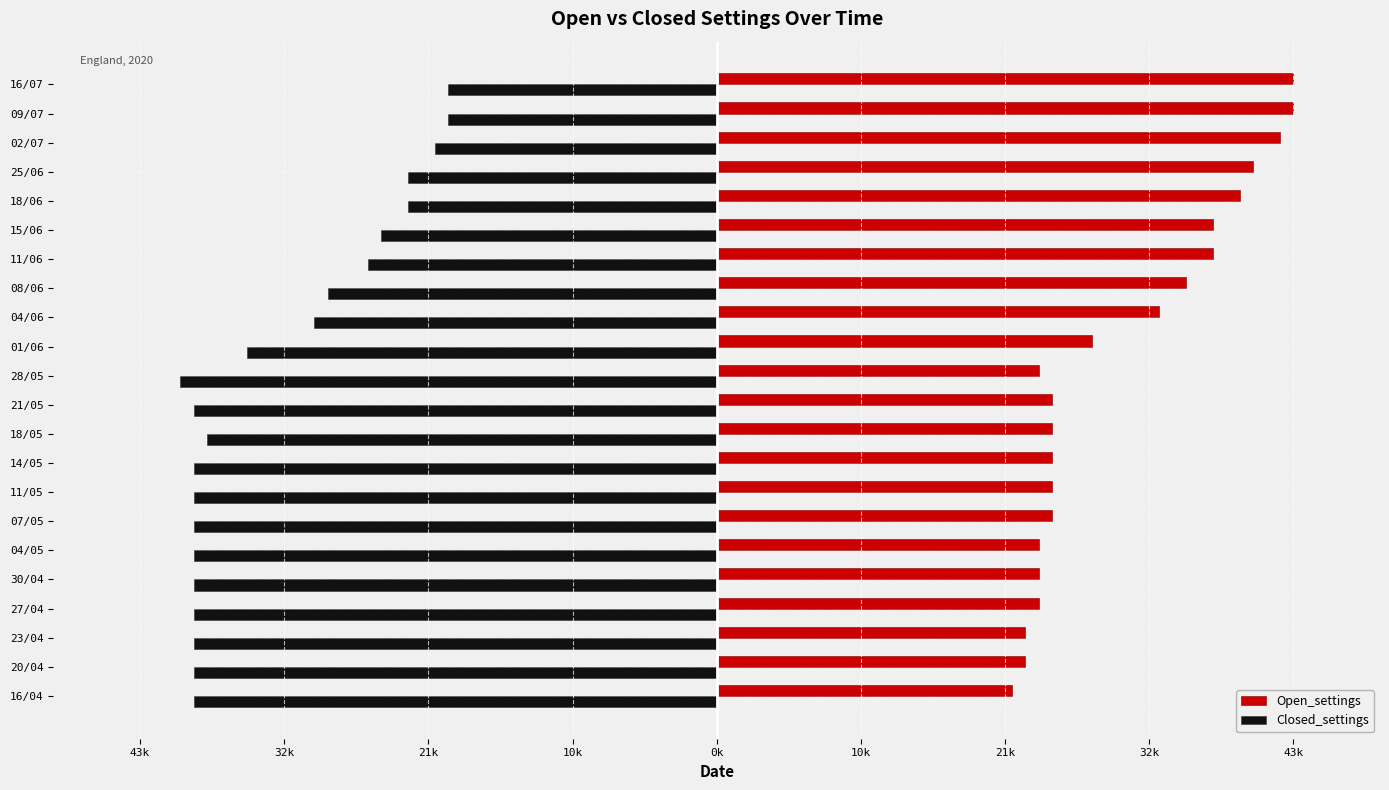

What are all the series names shown in the legend?

Open_settings, Closed_settings